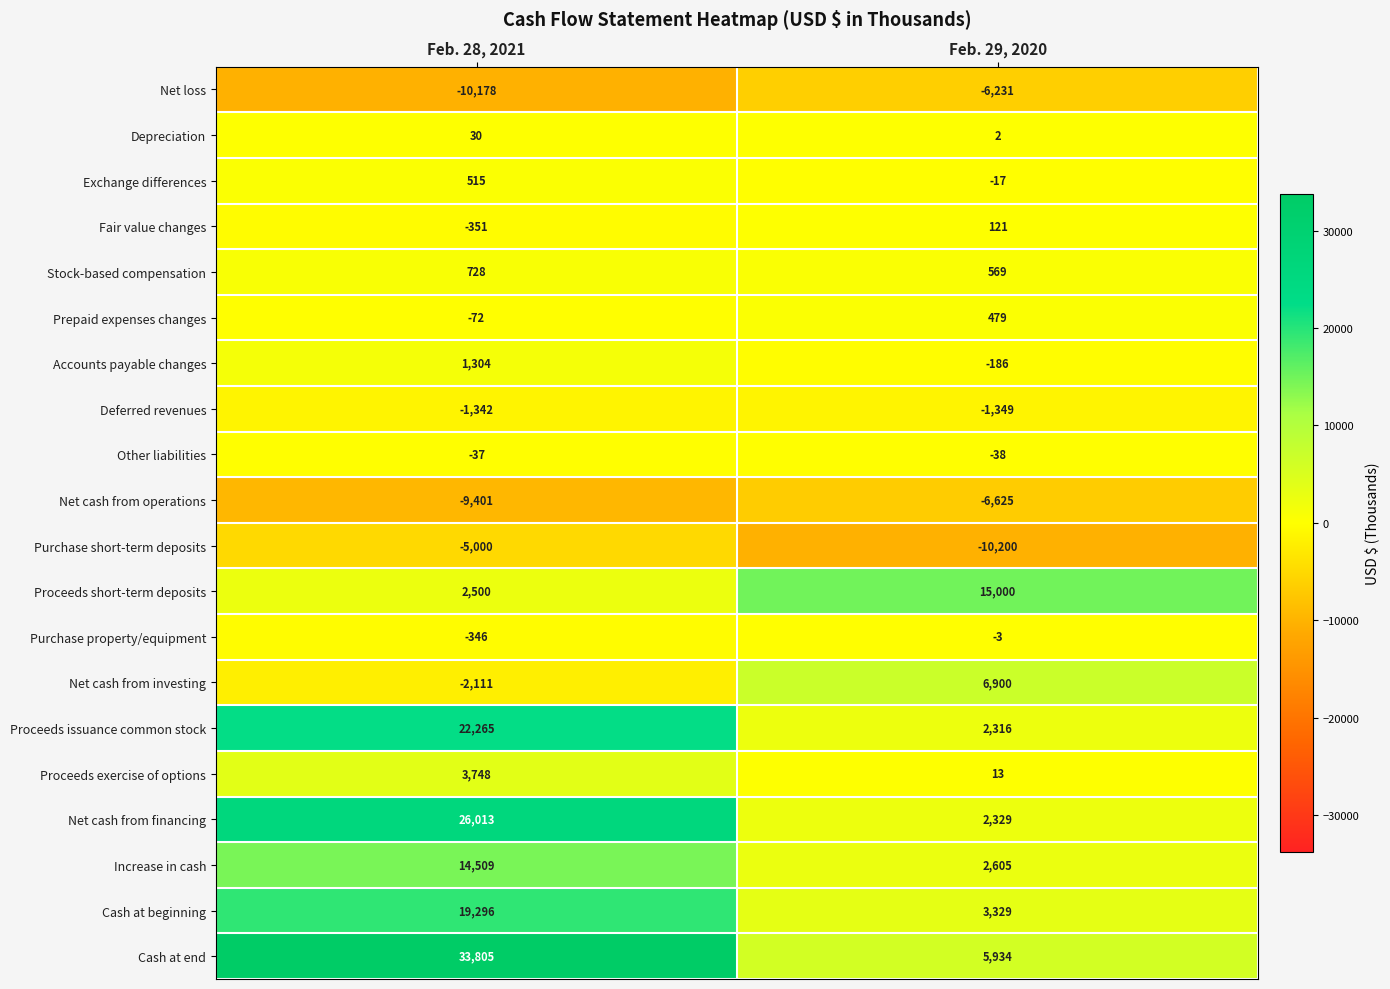

What is the difference between the highest and lowest values at Feb. 29, 2020?

25200